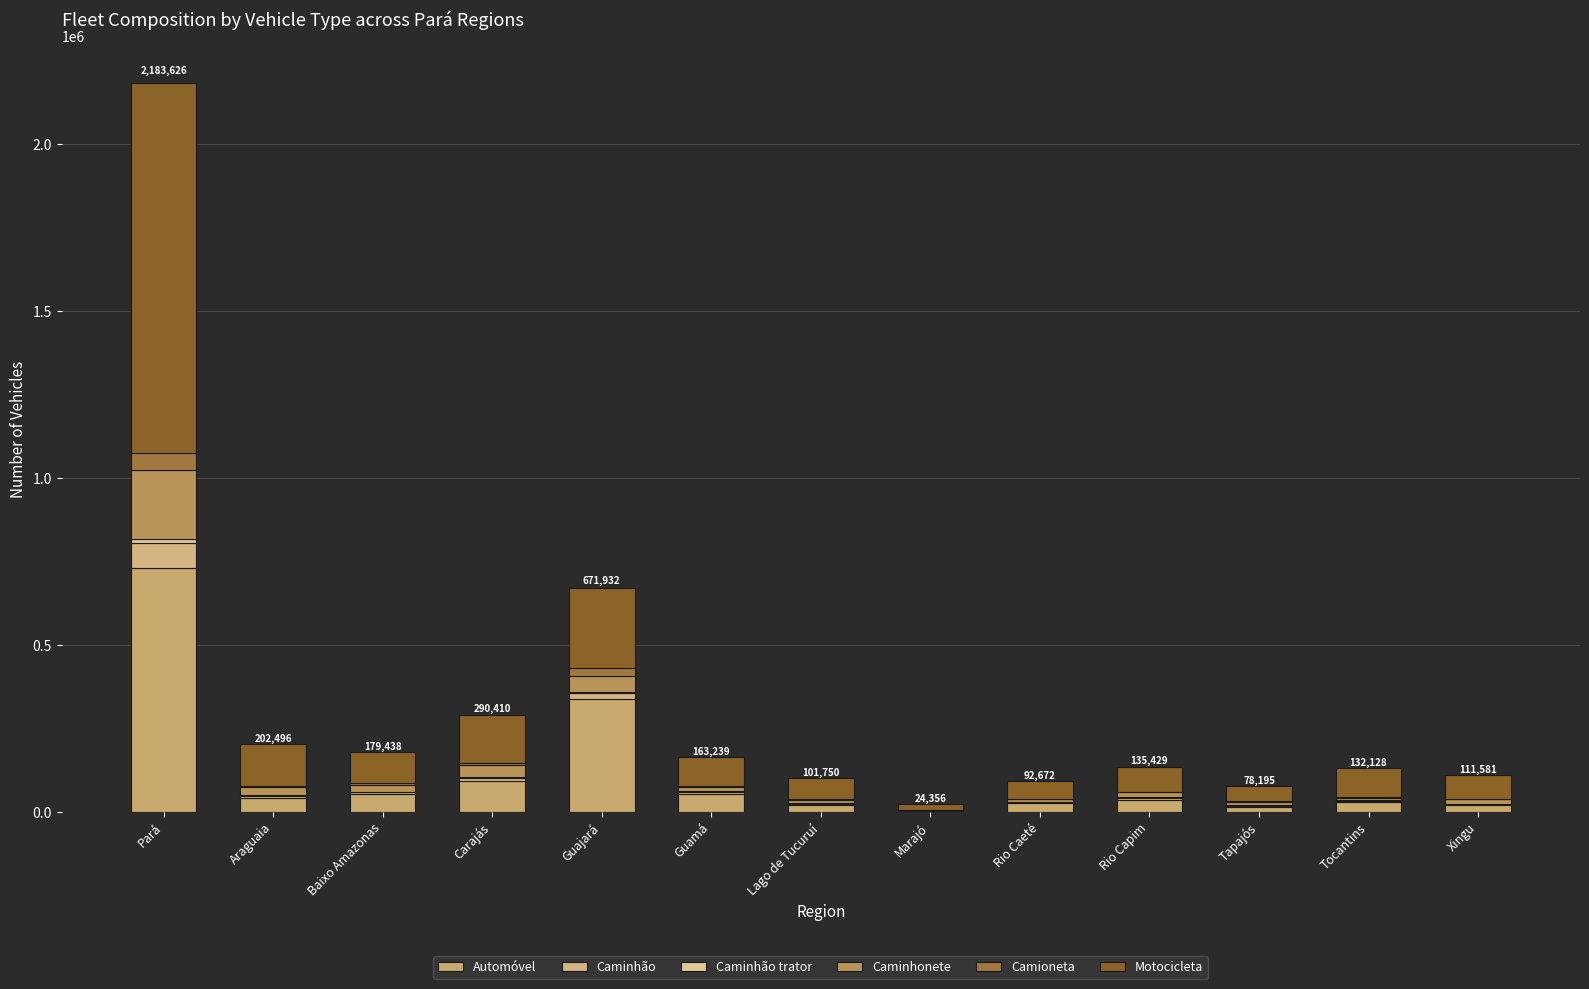

How many series are shown in this chart?

6